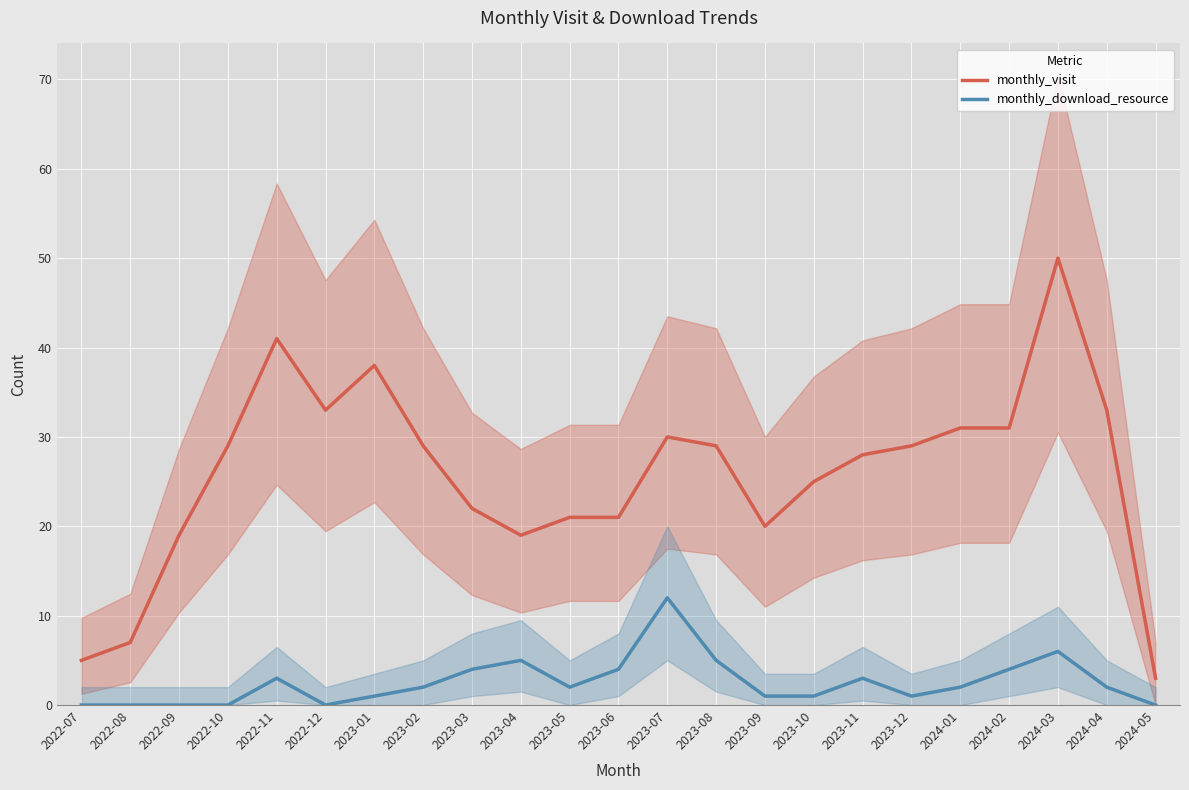

List the series in order of their overall mean, lowest first.

monthly_download_resource, monthly_visit